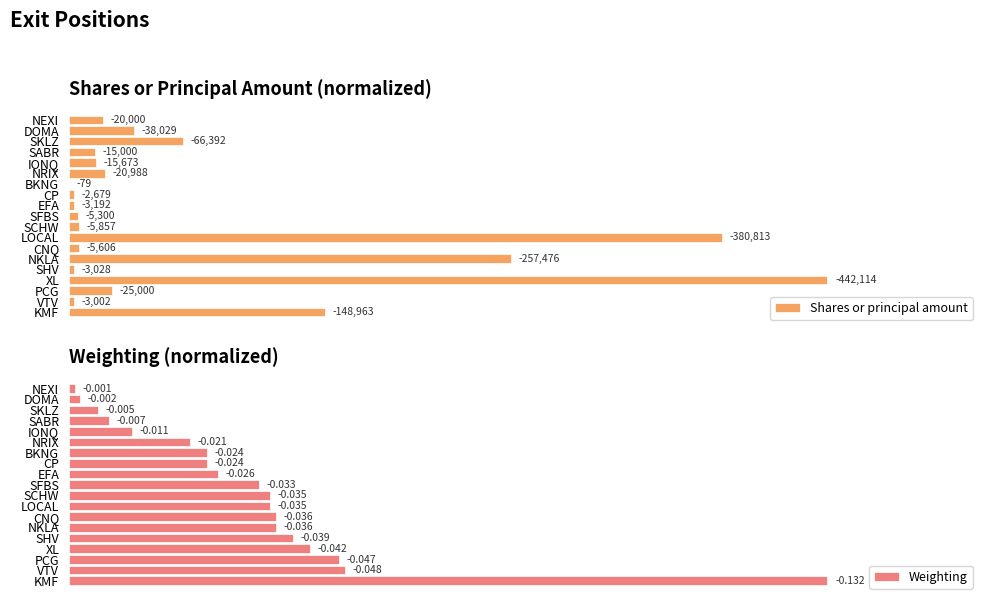

Does the chart contain stacked bars?

No